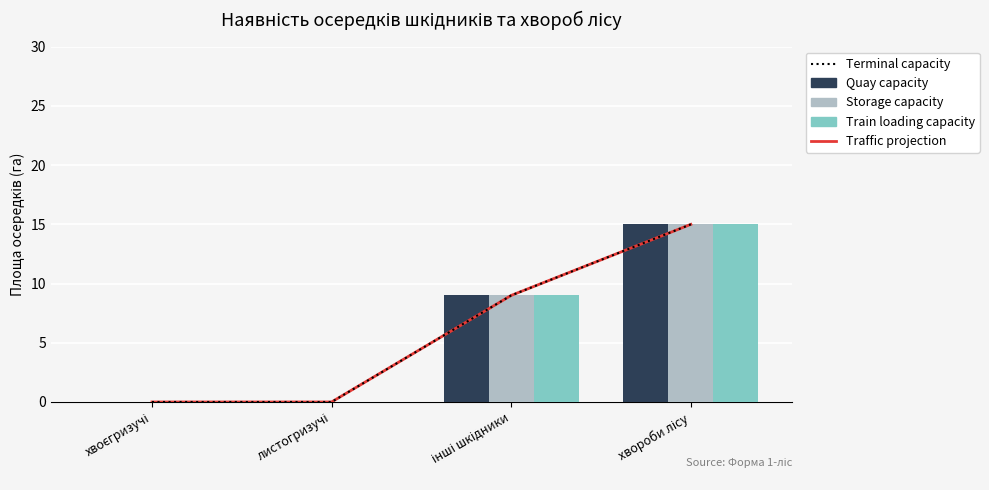

Reading right to left, transcribe all the data shown in this chart.

Traffic projection: хвороби лісу=15	інші шкідники=9	листогризучі=0	хвоєгризучі=0
Terminal capacity: хвороби лісу=15	інші шкідники=9	листогризучі=0	хвоєгризучі=0
Quay capacity: хвороби лісу=15	інші шкідники=9	листогризучі=0	хвоєгризучі=0
Storage capacity: хвороби лісу=15	інші шкідники=9	листогризучі=0	хвоєгризучі=0
Train loading capacity: хвороби лісу=15	інші шкідники=9	листогризучі=0	хвоєгризучі=0